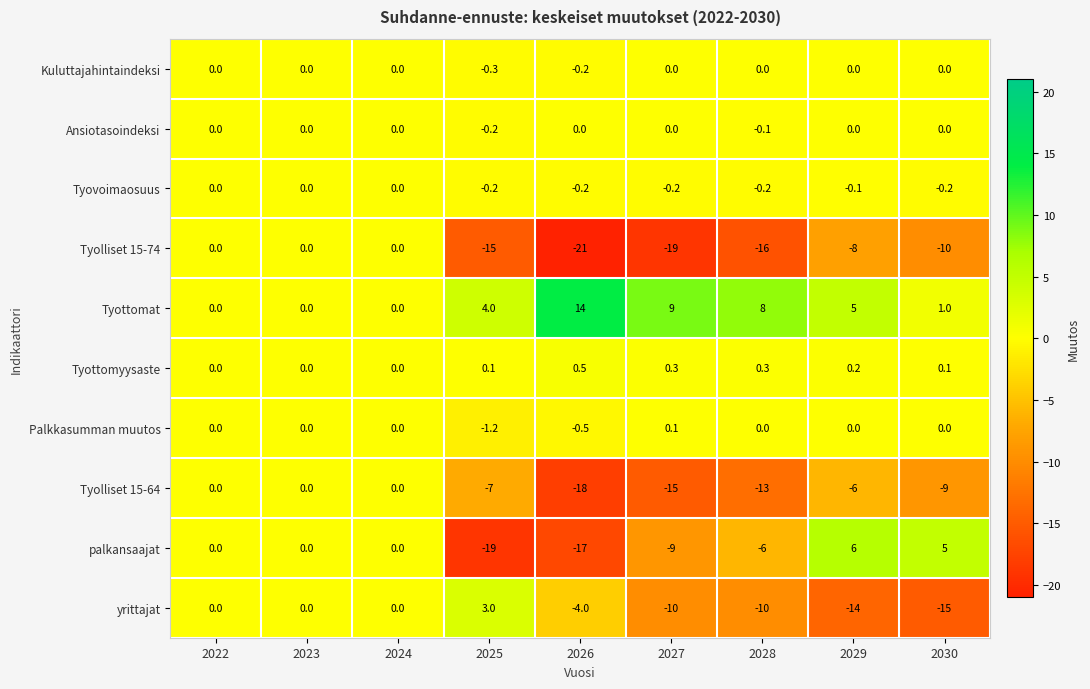

Which category has the lowest value in the Ansiotasoindeksi series?

2025